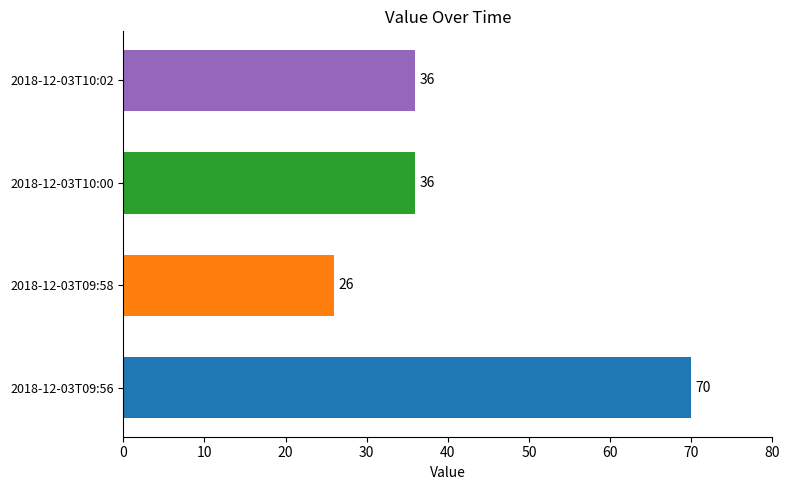

Reading bottom to top, transcribe all the data shown in this chart.

2018-12-03T09:56=70	2018-12-03T09:58=26	2018-12-03T10:00=36	2018-12-03T10:02=36